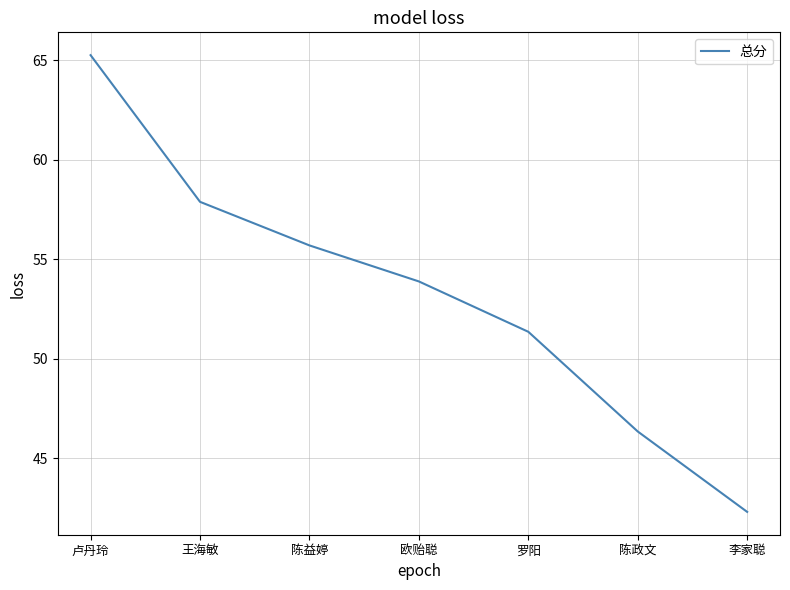

What position from the left is 陈政文?

6